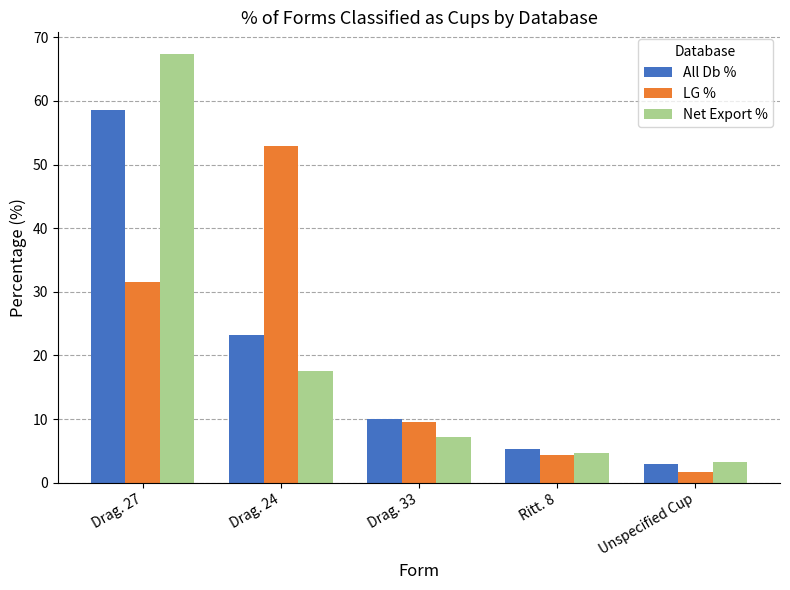

The Net Export % series shows 67.4 at Drag. 27. True or false?

True